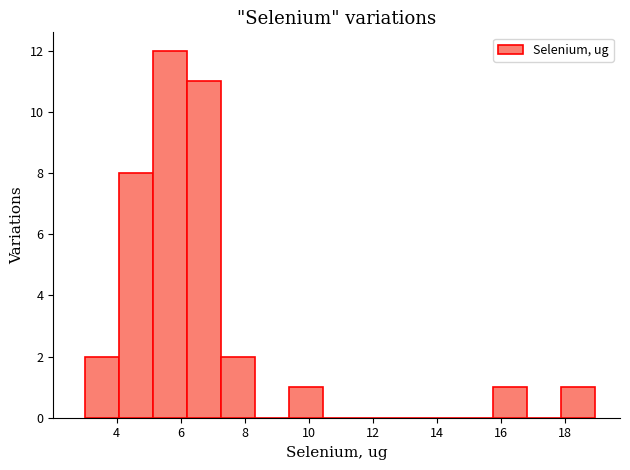

Reading left to right, transcribe this chart: for each bar, give the range it covers on the x-axis and its height. Neither the bar edges nor the heights are printed on the chart, so give them approximately, as read against the axes.

3.0 to 4.0: 2
4.0 to 5.2: 8
5.2 to 6.2: 12
6.2 to 7.2: 11
7.2 to 8.4: 2
8.4 to 9.4: 0
9.4 to 10.4: 1
10.4 to 11.4: 0
11.4 to 12.6: 0
12.6 to 13.6: 0
13.6 to 14.6: 0
14.6 to 15.8: 0
15.8 to 16.8: 1
16.8 to 17.8: 0
17.8 to 19.0: 1